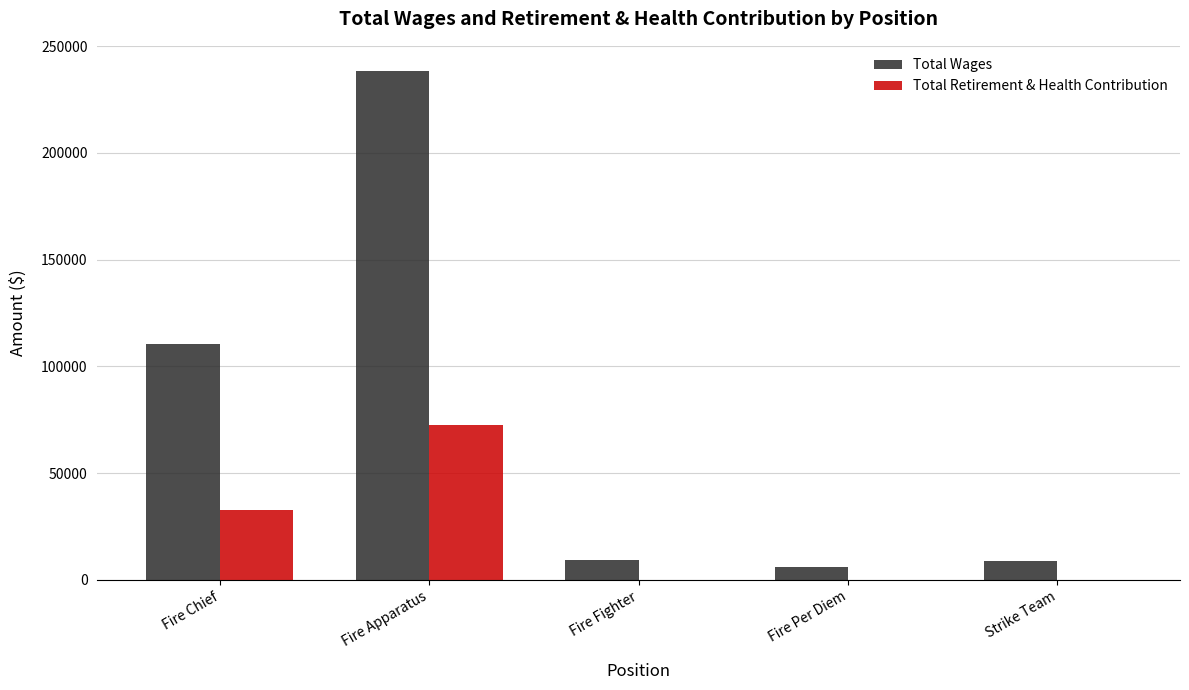

Is the value of Total Retirement & Health Contribution at Fire Per Diem greater than the value of Total Wages at Strike Team?

No